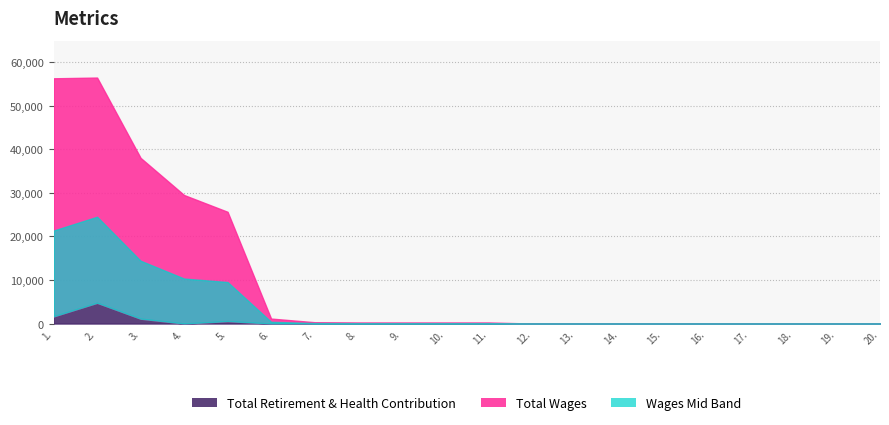

How many interior local peaks does the Total Retirement & Health Contribution series have?

2